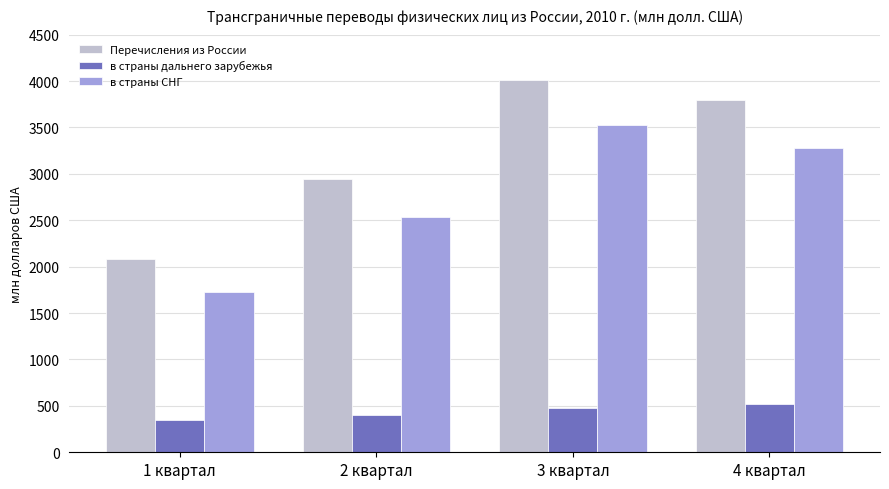

List the series in order of their peak value, highest first.

Перечисления из России, в страны СНГ, в страны дальнего зарубежья